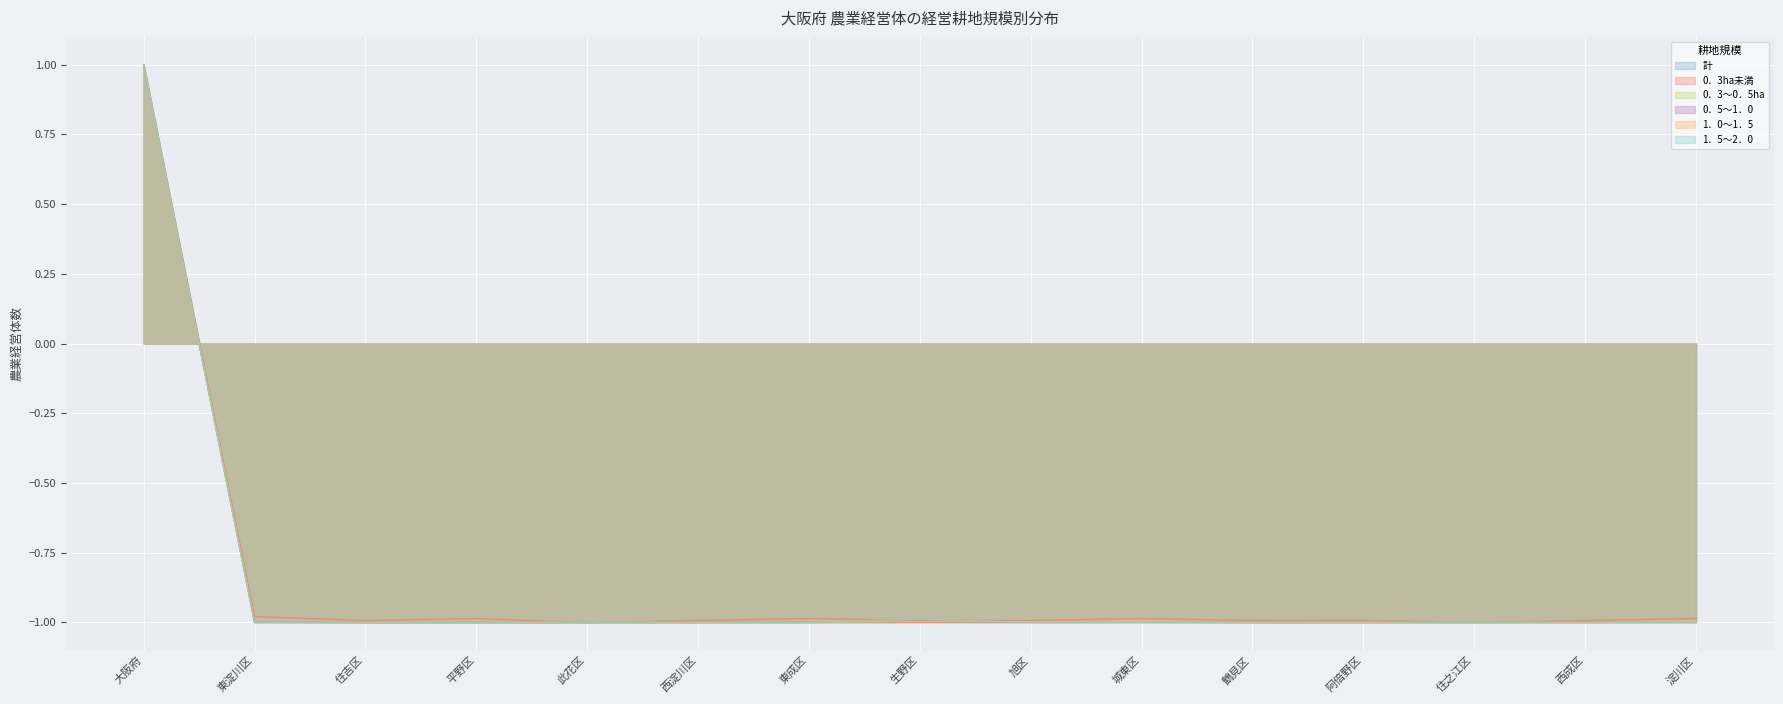

What is the value of the 1．5～2．0 point at the 12th from the left?

-1.0